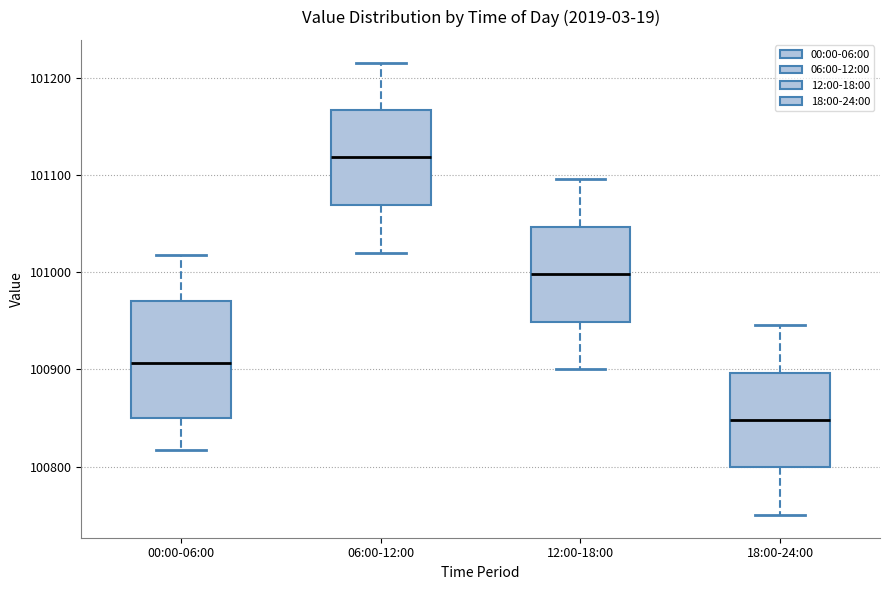

Which box has the lowest median line?

18:00-24:00